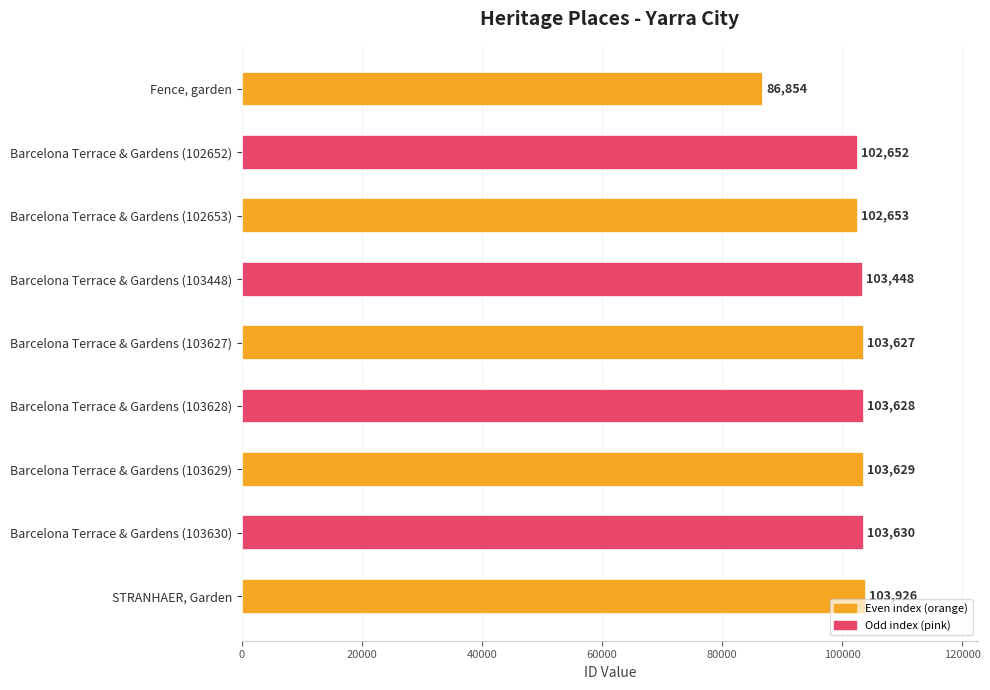

What is the smallest value displayed?

86854